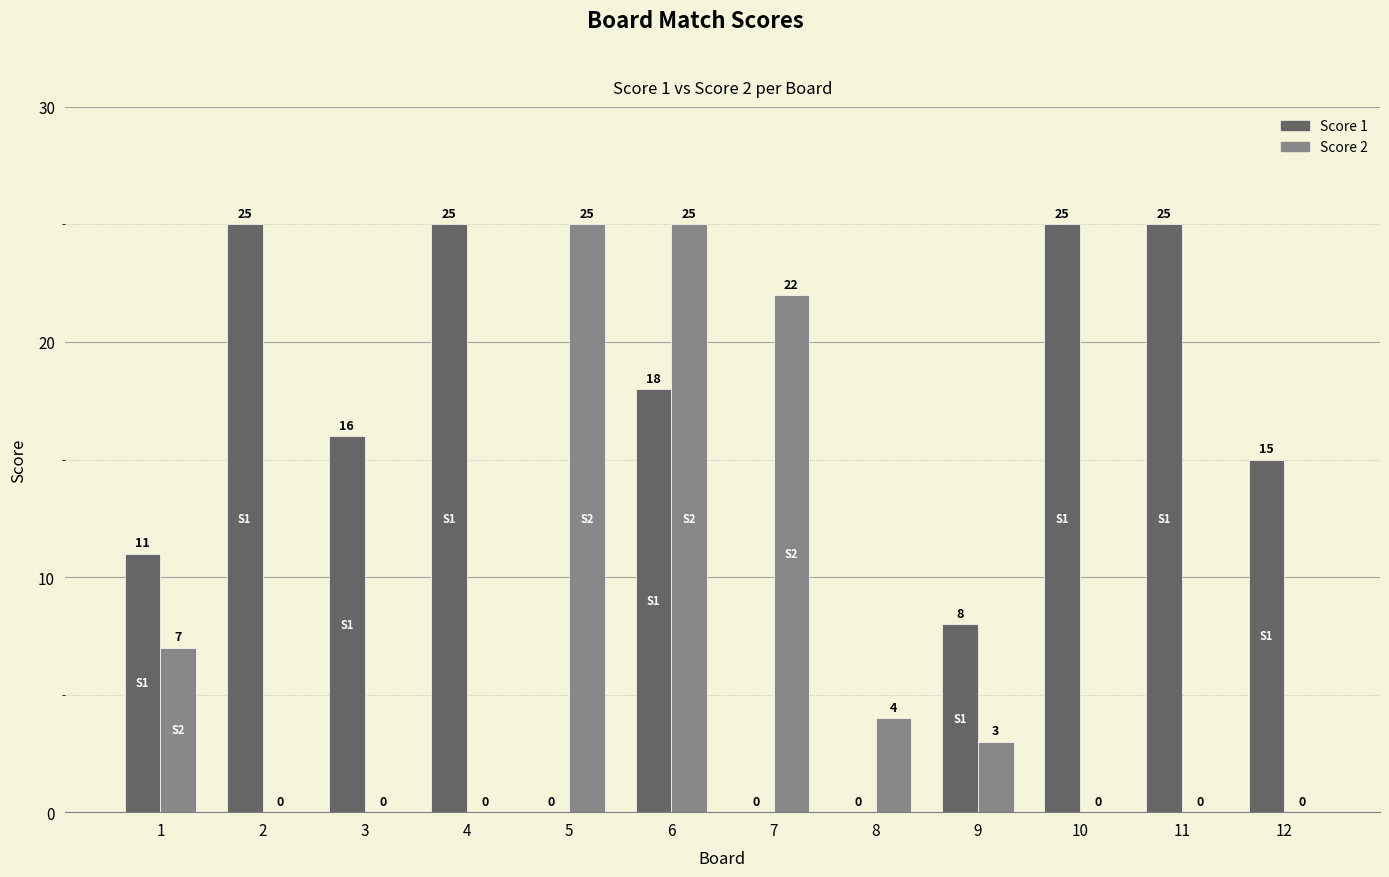

Are the bars grouped side by side (vs. stacked)?

Yes